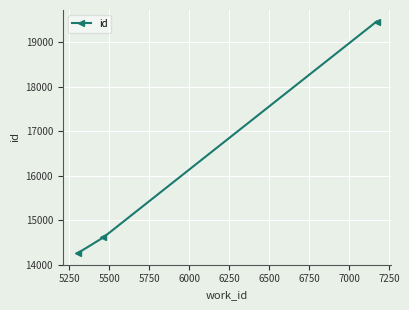

What is the average value?

16109